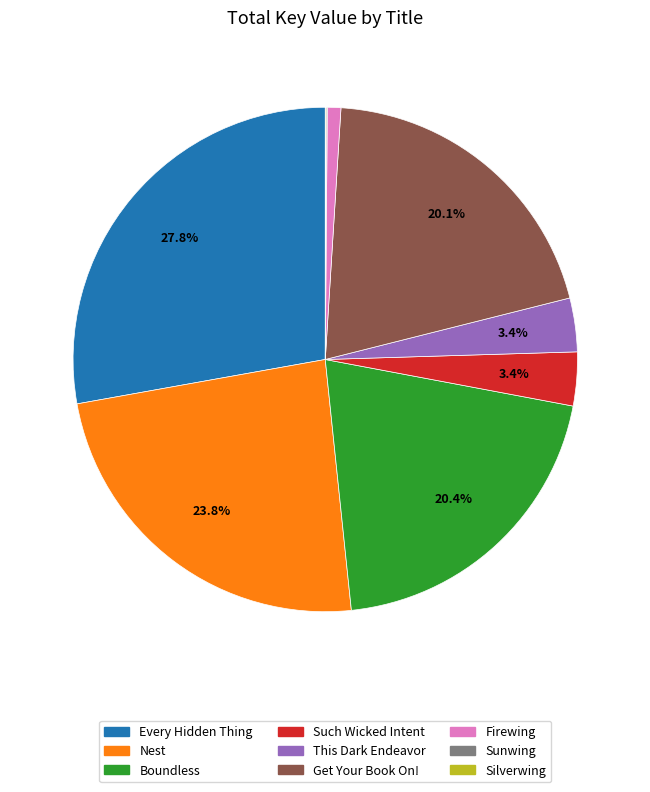

Is there a majority slice in this chart?

No